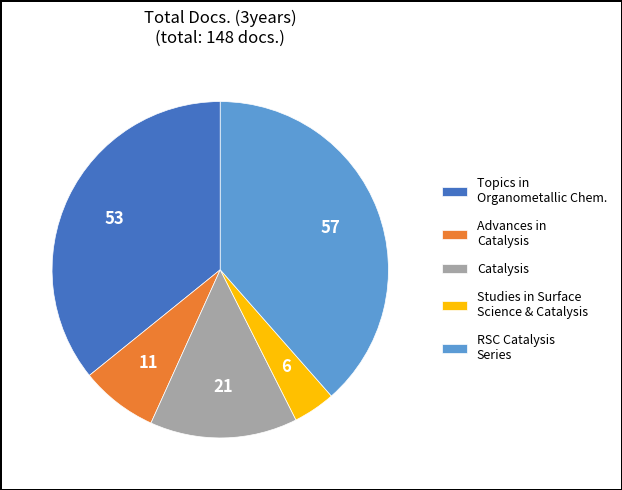

Do Catalysis and Studies in Surface Science & Catalysis together represent more than half of the pie?

No